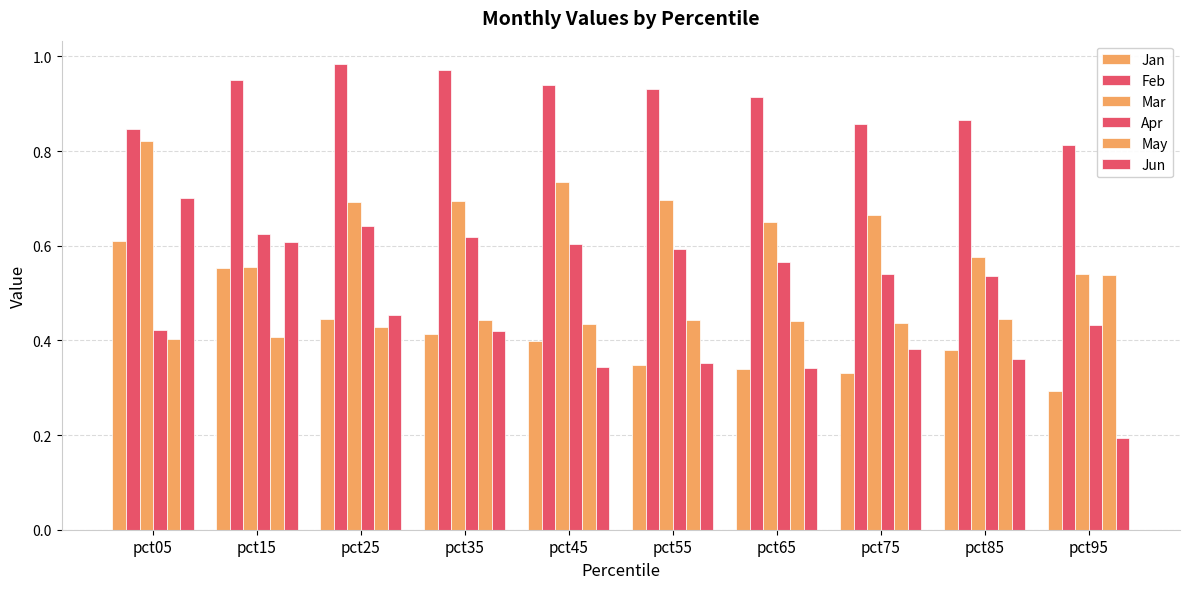

Reading left to right, extract all data points from this chart.

Jan: pct05=0.6	pct15=0.6	pct25=0.4	pct35=0.4	pct45=0.4	pct55=0.3	pct65=0.3	pct75=0.3	pct85=0.4	pct95=0.3
Feb: pct05=0.8	pct15=0.9	pct25=1.0	pct35=1.0	pct45=0.9	pct55=0.9	pct65=0.9	pct75=0.9	pct85=0.9	pct95=0.8
Mar: pct05=0.8	pct15=0.6	pct25=0.7	pct35=0.7	pct45=0.7	pct55=0.7	pct65=0.7	pct75=0.7	pct85=0.6	pct95=0.5
Apr: pct05=0.4	pct15=0.6	pct25=0.6	pct35=0.6	pct45=0.6	pct55=0.6	pct65=0.6	pct75=0.5	pct85=0.5	pct95=0.4
May: pct05=0.4	pct15=0.4	pct25=0.4	pct35=0.4	pct45=0.4	pct55=0.4	pct65=0.4	pct75=0.4	pct85=0.4	pct95=0.5
Jun: pct05=0.7	pct15=0.6	pct25=0.5	pct35=0.4	pct45=0.3	pct55=0.4	pct65=0.3	pct75=0.4	pct85=0.4	pct95=0.2